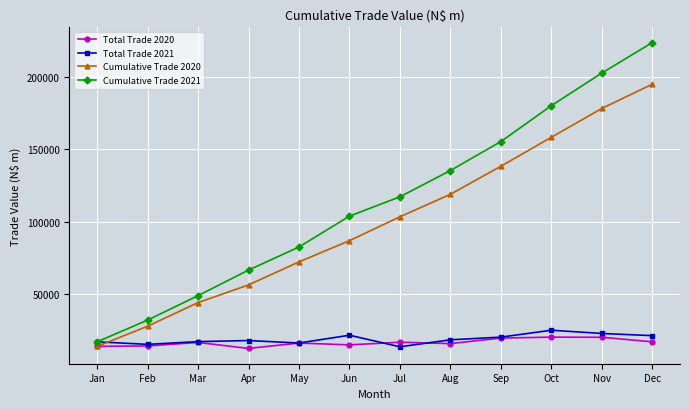

Which series ends up on top after the final intersection of Total Trade 2021 and Cumulative Trade 2020?

Cumulative Trade 2020